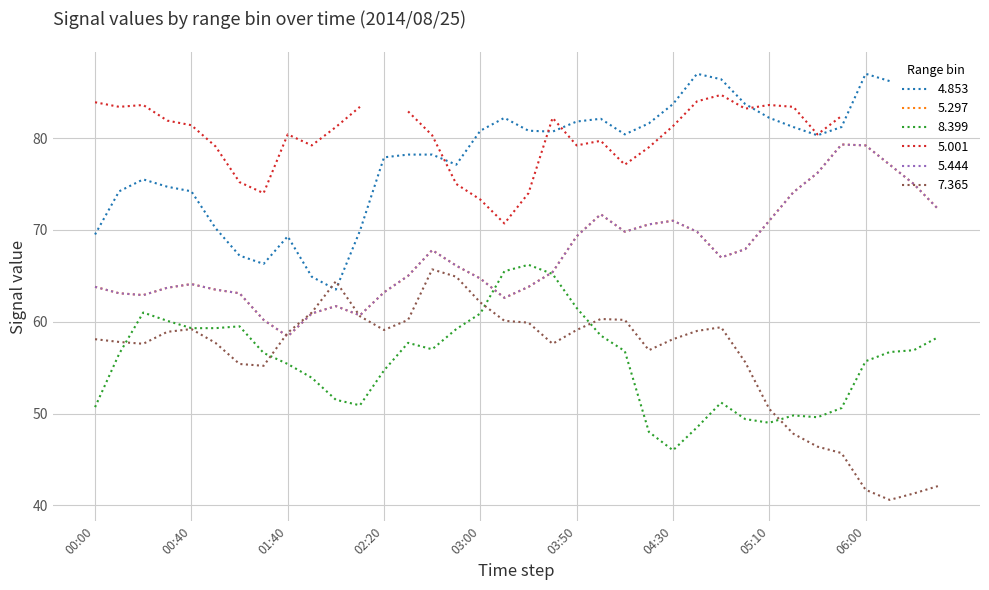

Is it true that 5.297 equals 62.9 at 2014/08/25 00:20?

True